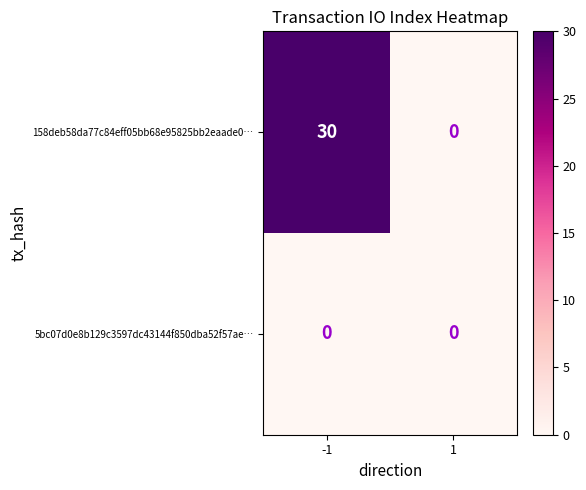

The 5bc07d0e8b129c3597dc43144f850dba52f57ae… series shows 0 at 1. True or false?

True